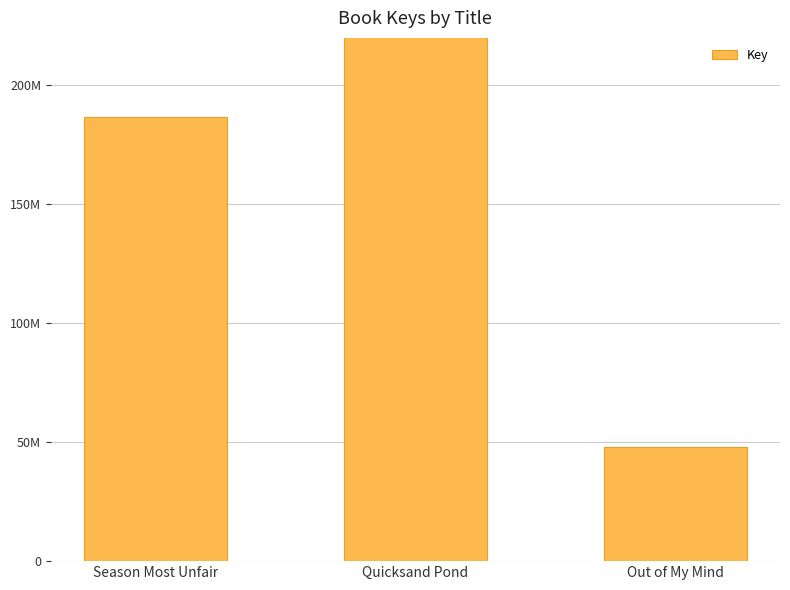

Where does the data first go above 186816555?

Quicksand Pond